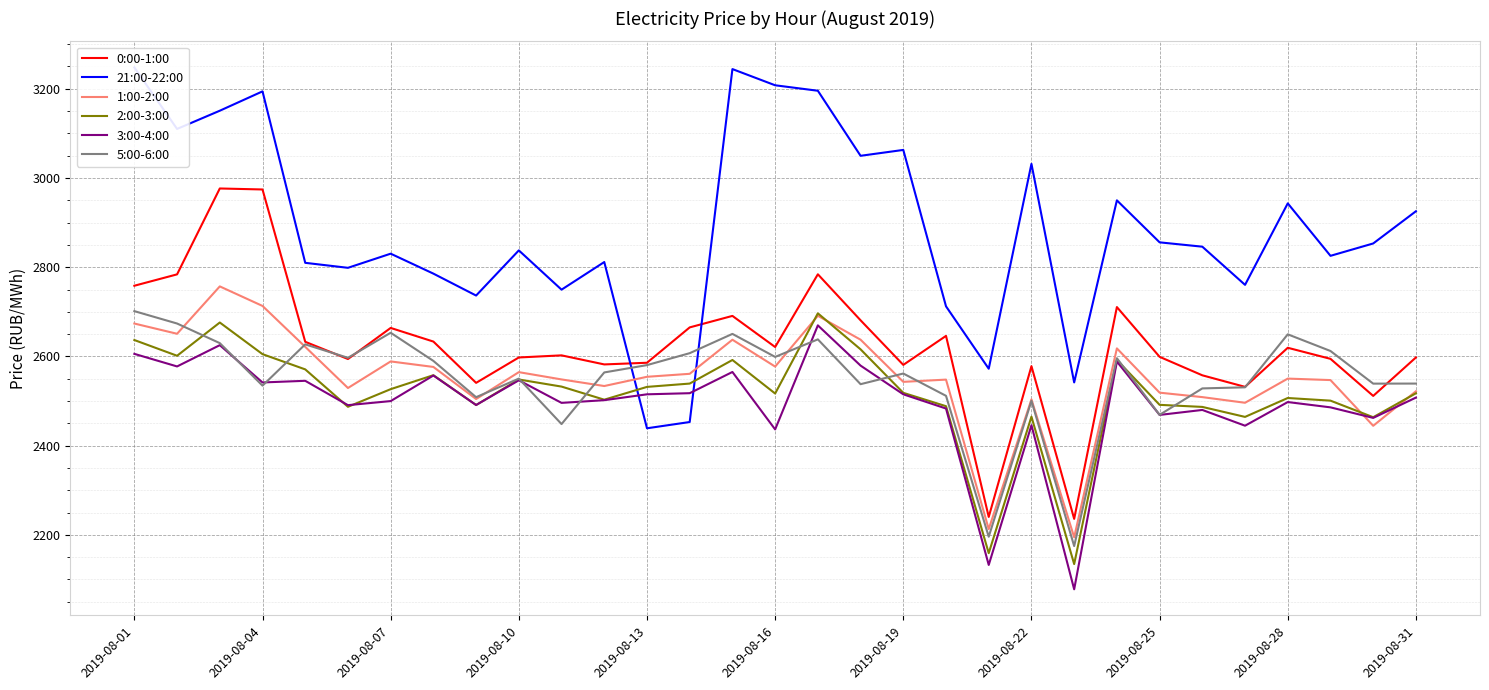

What are all the series names shown in the legend?

0:00-1:00, 21:00-22:00, 1:00-2:00, 2:00-3:00, 3:00-4:00, 5:00-6:00